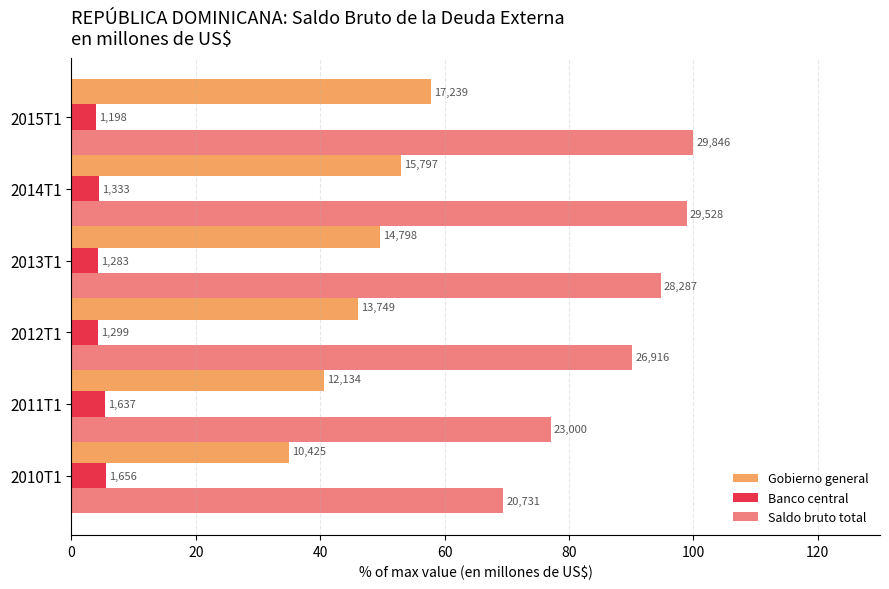

What are all the series names shown in the legend?

Gobierno general, Banco central, Saldo bruto total